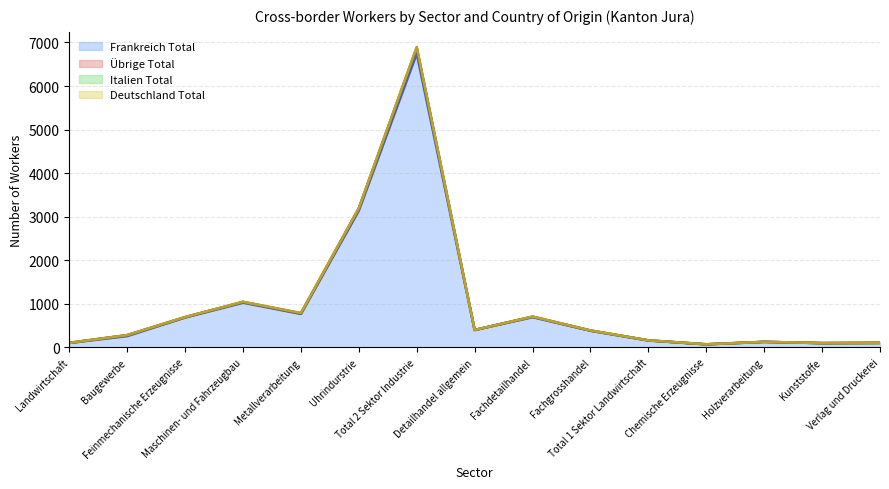

What is the maximum value for Frankreich Total?

6747